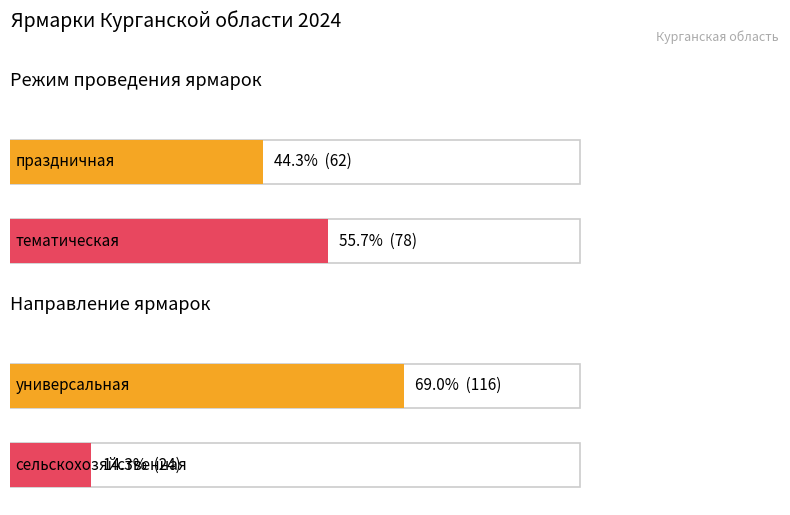

How many groups of bars are there?

2